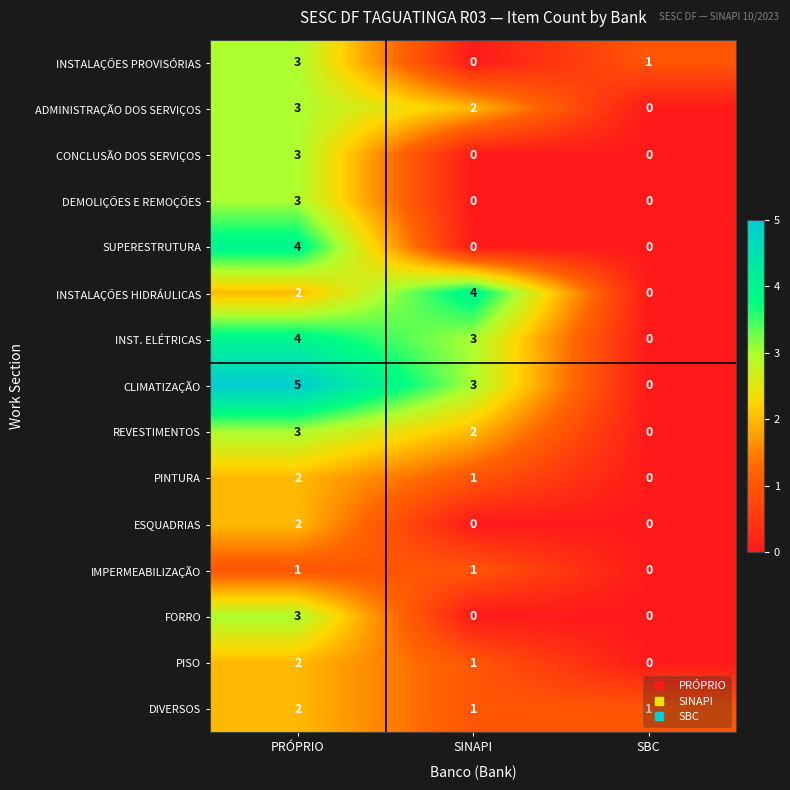

Which series changed the most between PRÓPRIO and SBC?

CLIMATIZAÇÃO